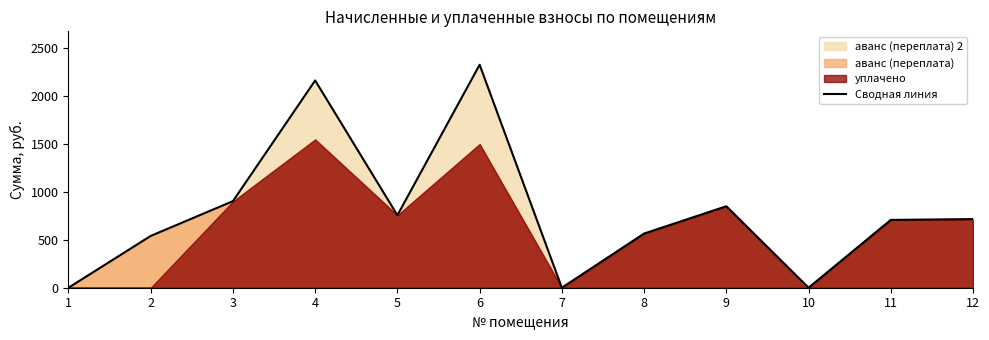

Which has a higher value, 1 or 12?

12